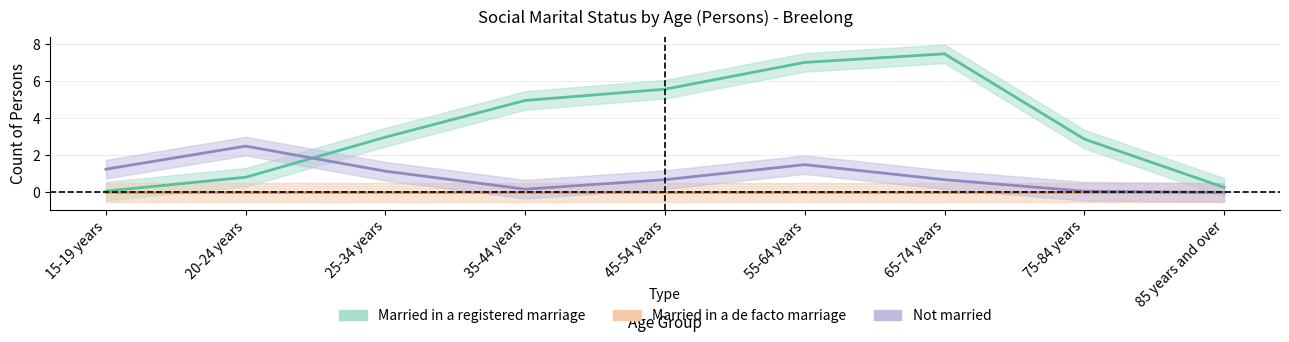

Rank the series by their maximum value, from lowest to highest.

Married in a de facto marriage, Not married, Married in a registered marriage